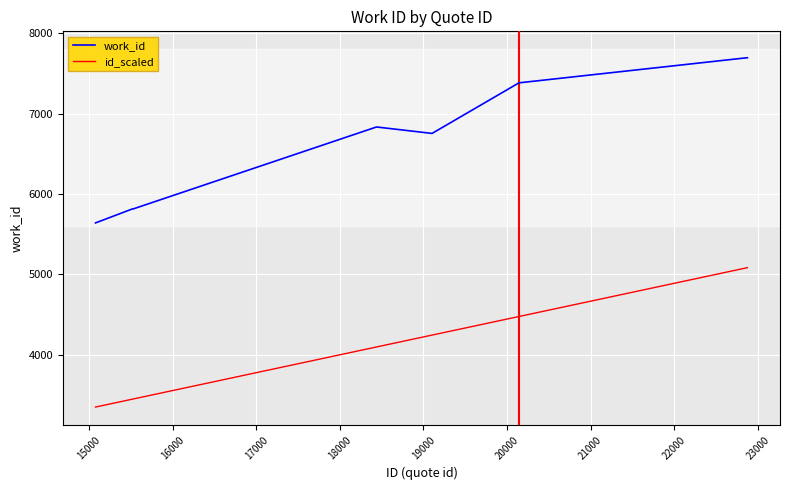

Which series has the widest spread of values?

work_id